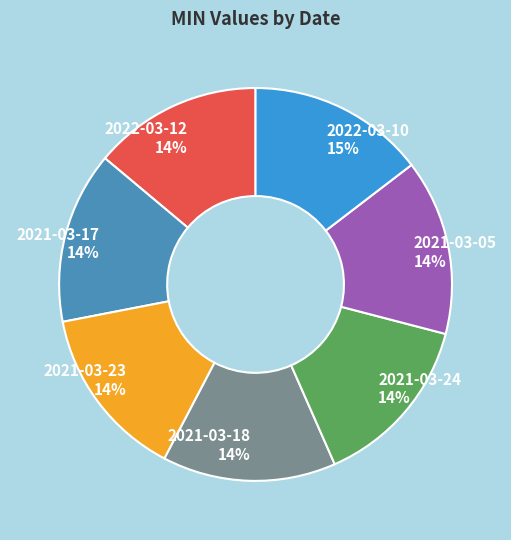

Do 2021-03-23 and 2021-03-05 together represent more than half of the pie?

No